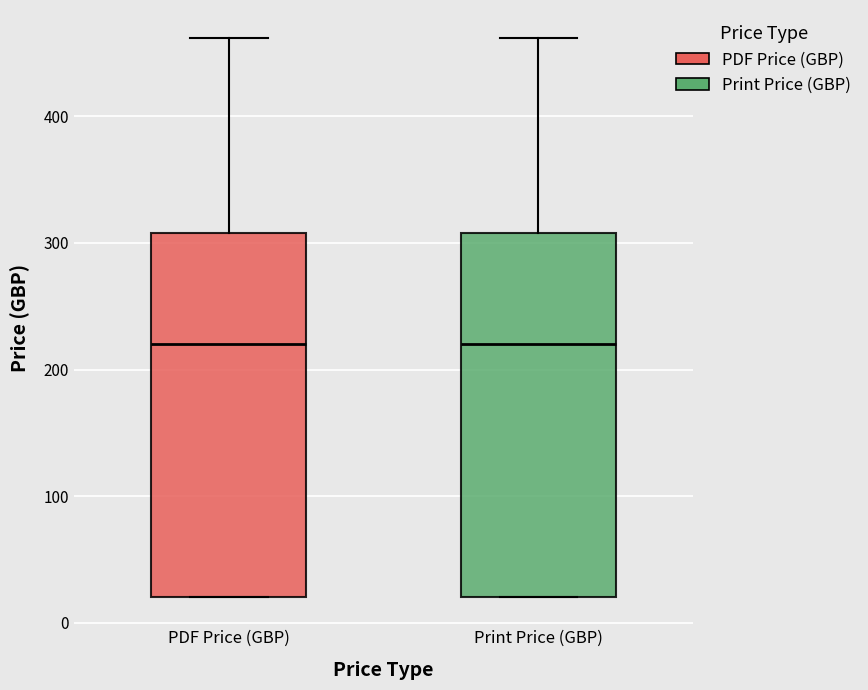

Reading left to right, transcribe this box plot: for each box, give where its median line is, the range the box spans, and where its two whiskers end, as read against the y-axis. The values are not printed on the chart, so give them approximately, as read against the axis.

PDF Price (GBP): median 220, box 20 to 310, whiskers 20 to 460
Print Price (GBP): median 220, box 20 to 310, whiskers 20 to 460